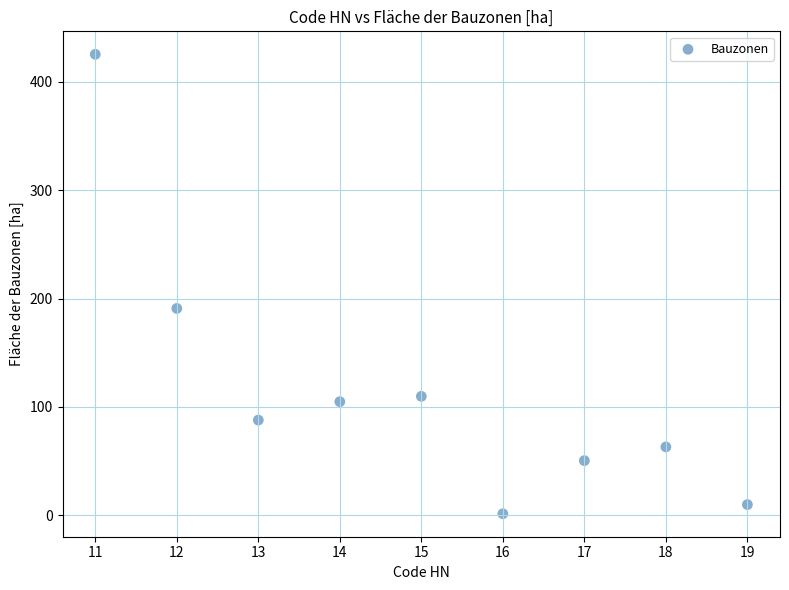

What Y value in the scatter plot is closest to 213?

190.9